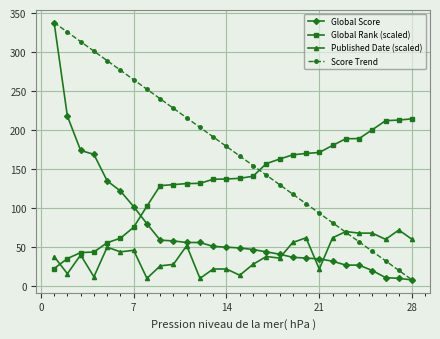

What is the lowest value of the Published Date (scaled) series?

10.0